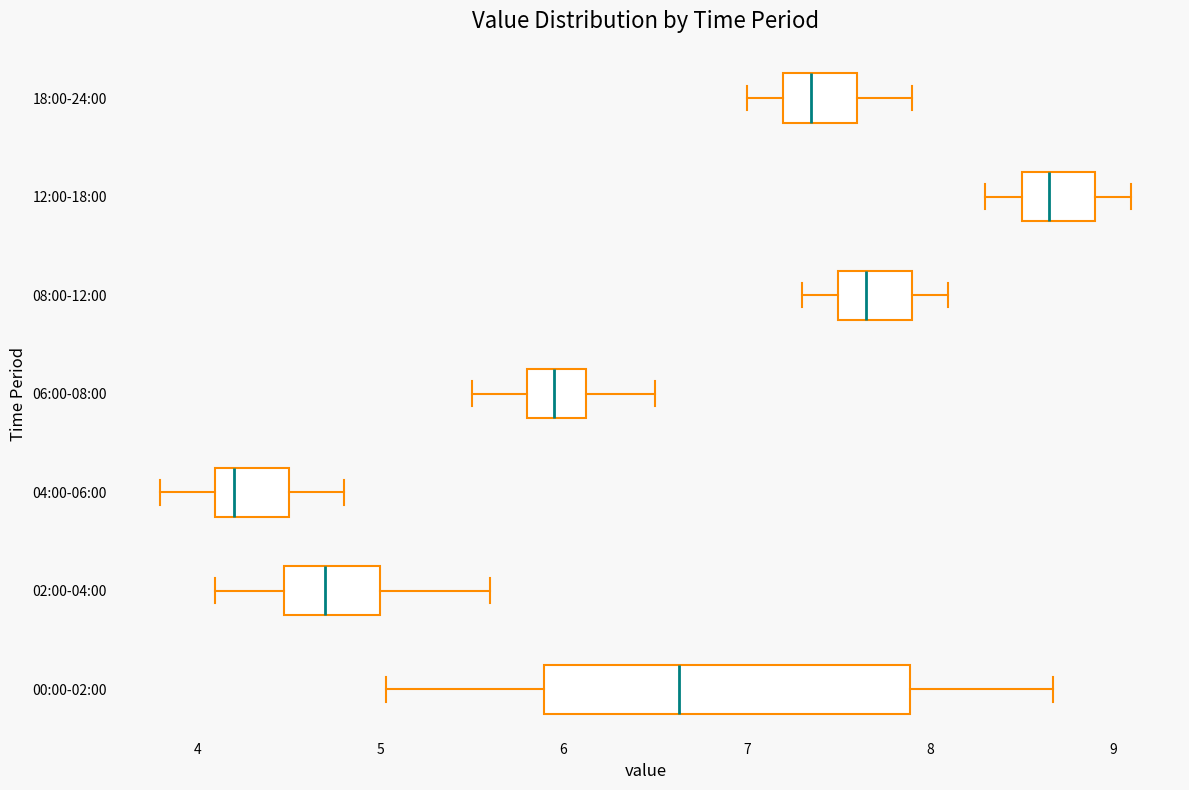

Which box has the furthest to the right median line?

12:00-18:00